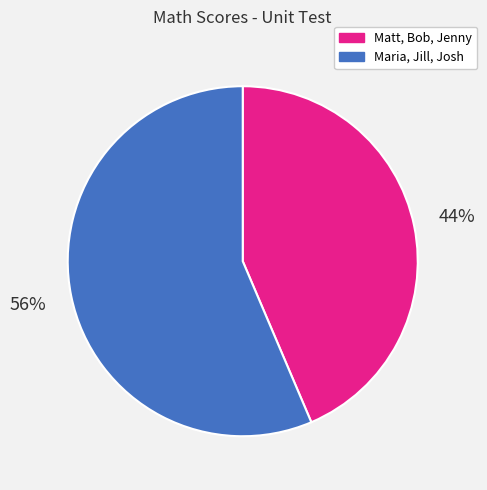

How many slices are in this pie chart?

2